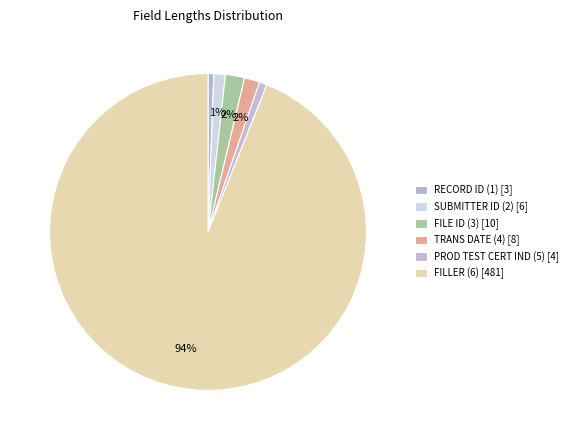

Is it true that RECORD ID (1) is 1% of the pie?

True